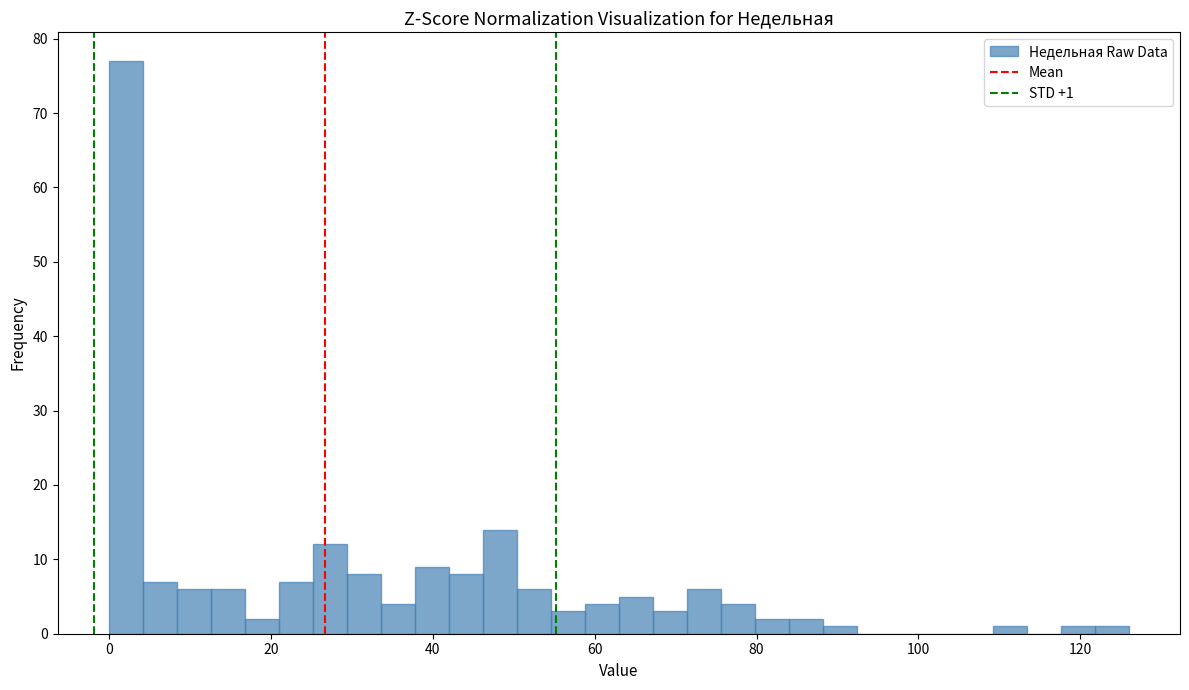

Read against the x-axis, roughly where is the centre of the tallest bar?

2